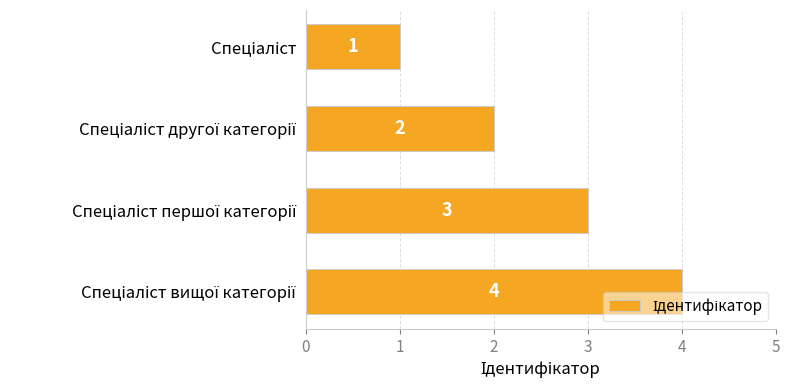

What is the difference between the maximum and minimum values?

3